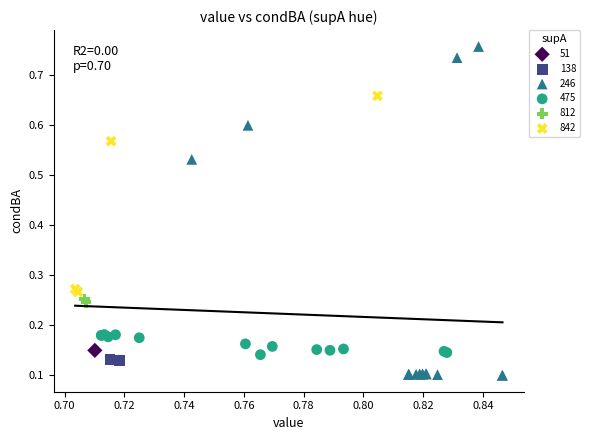

Which series contains the lowest Y value?

246